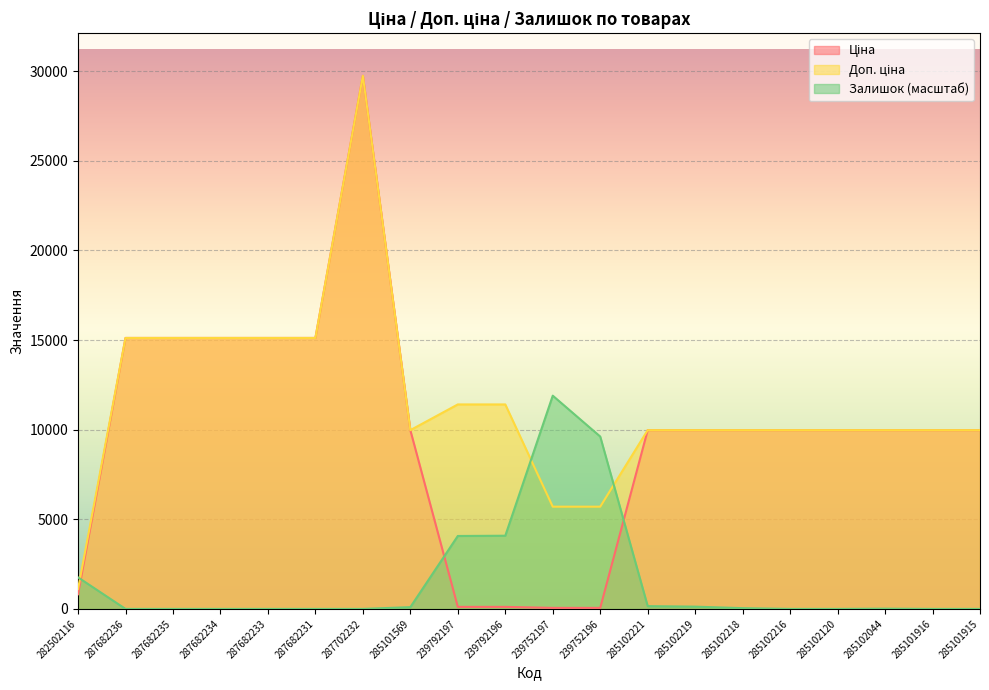

At 287682233, list the series in order from smallest to largest.

Залишок, Ціна, Доп. ціна